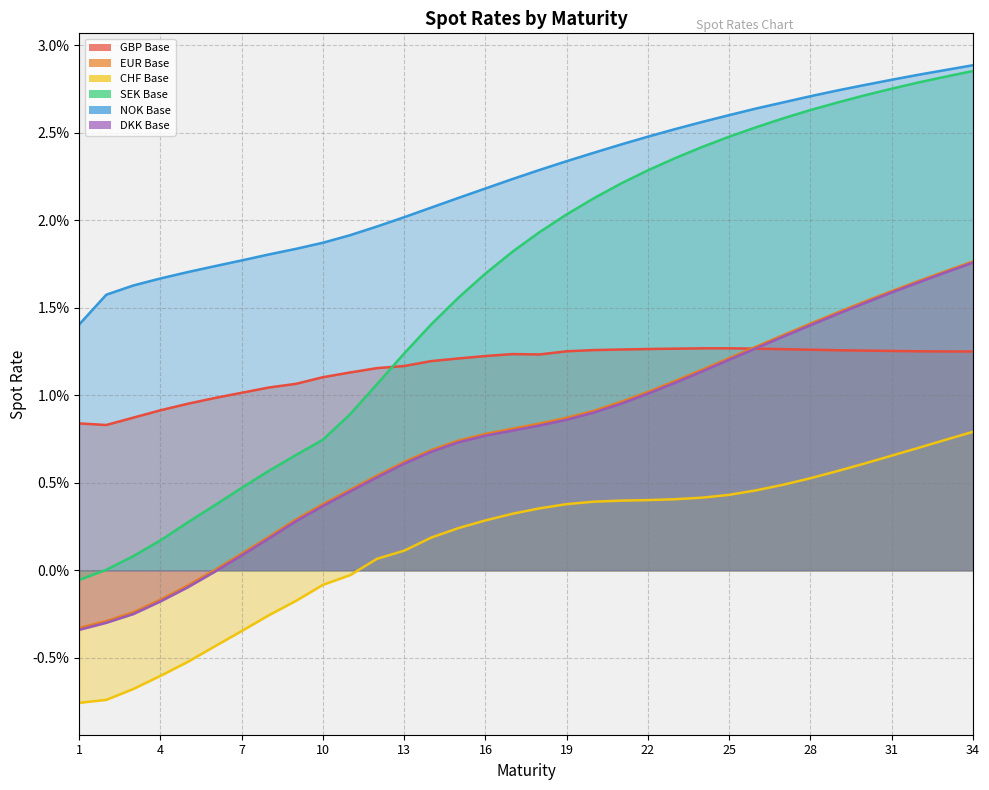

Which series has the widest spread of values?

SEK Base